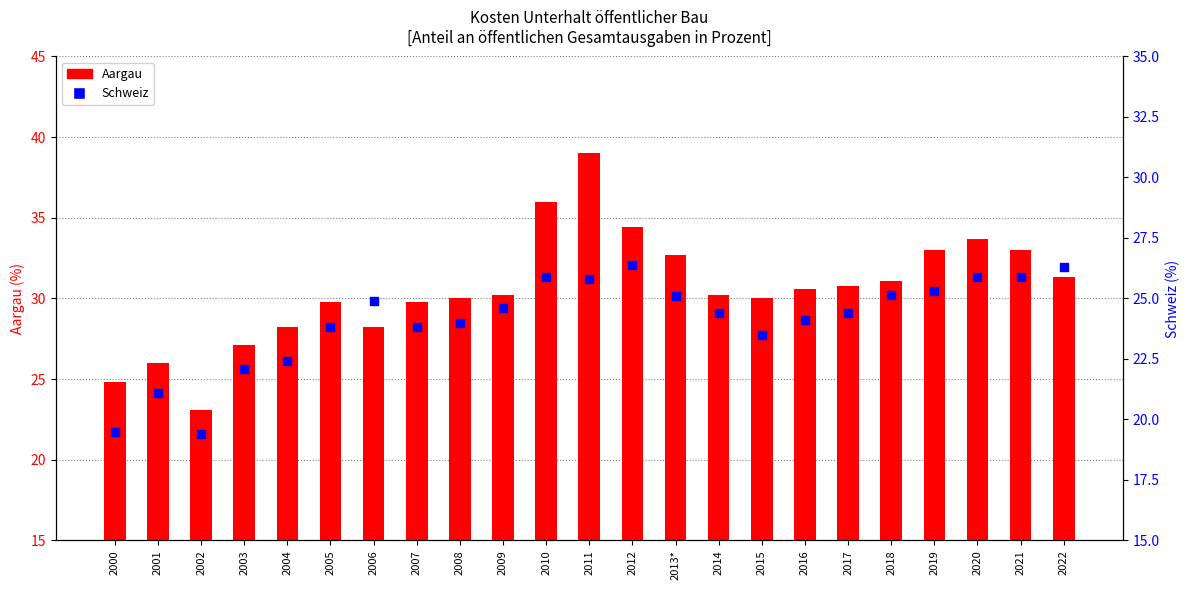

Which series has the largest total across all categories?

Aargau